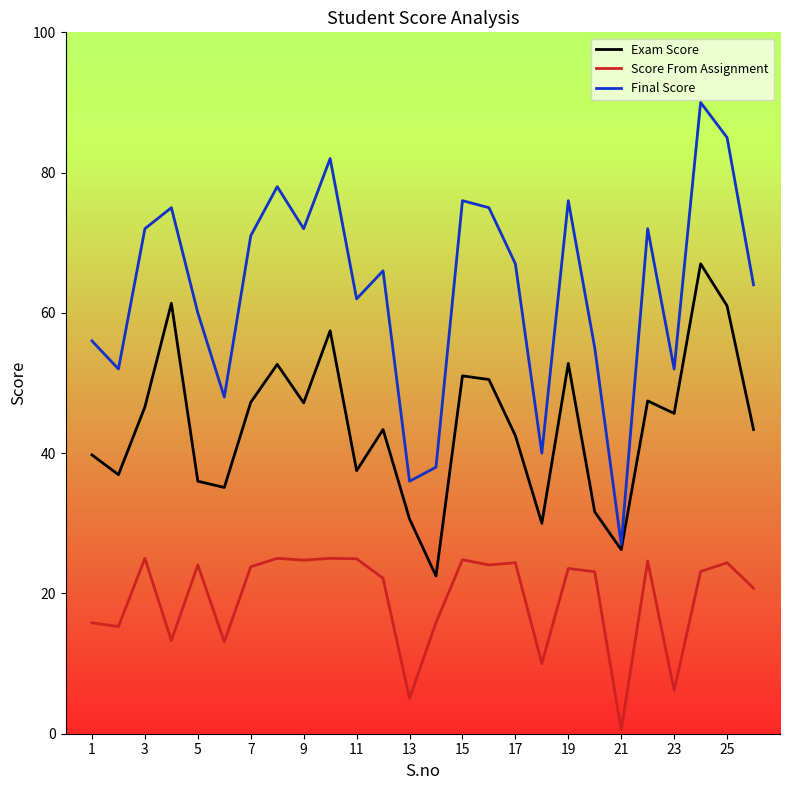

What is the maximum value shown in the chart?

90.0